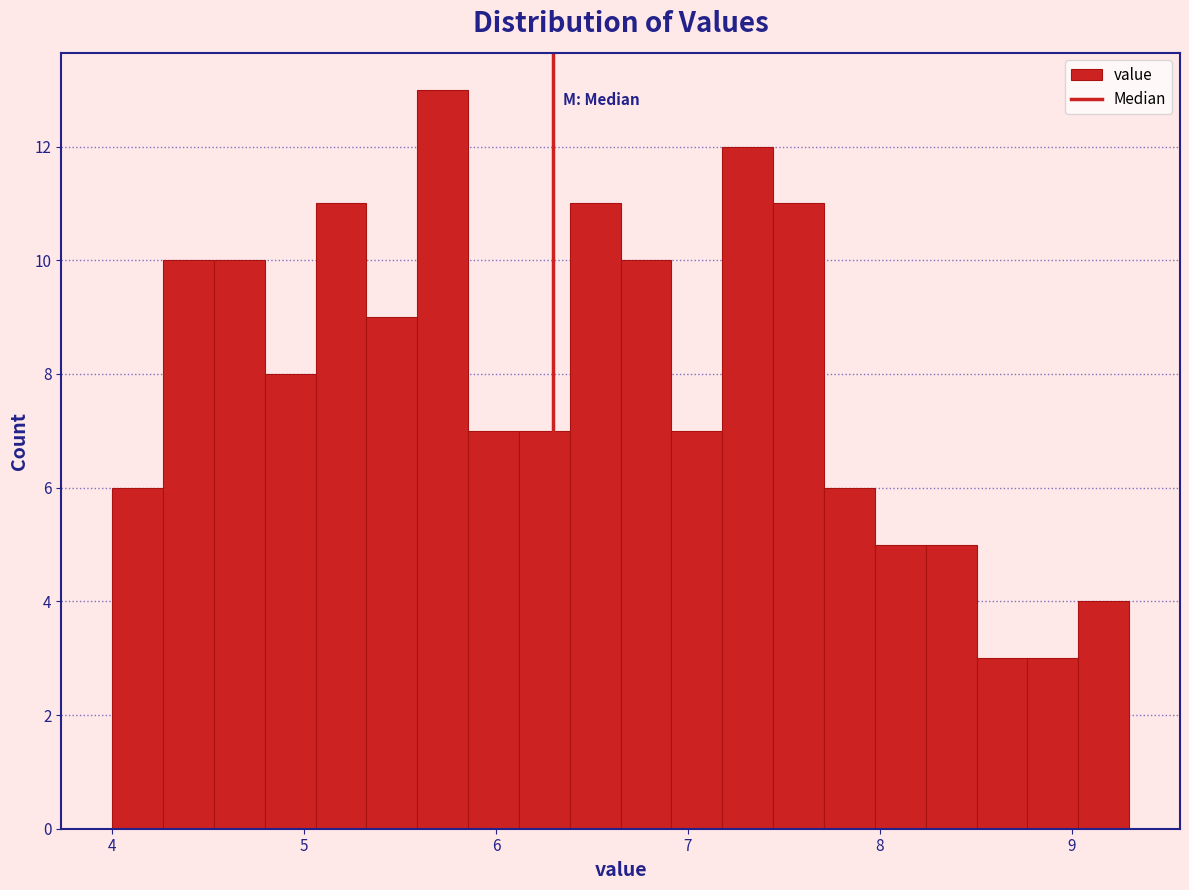

Around what value on the x-axis is the tallest bar? Give the approximate position of its centre, as read against the axis.

5.7